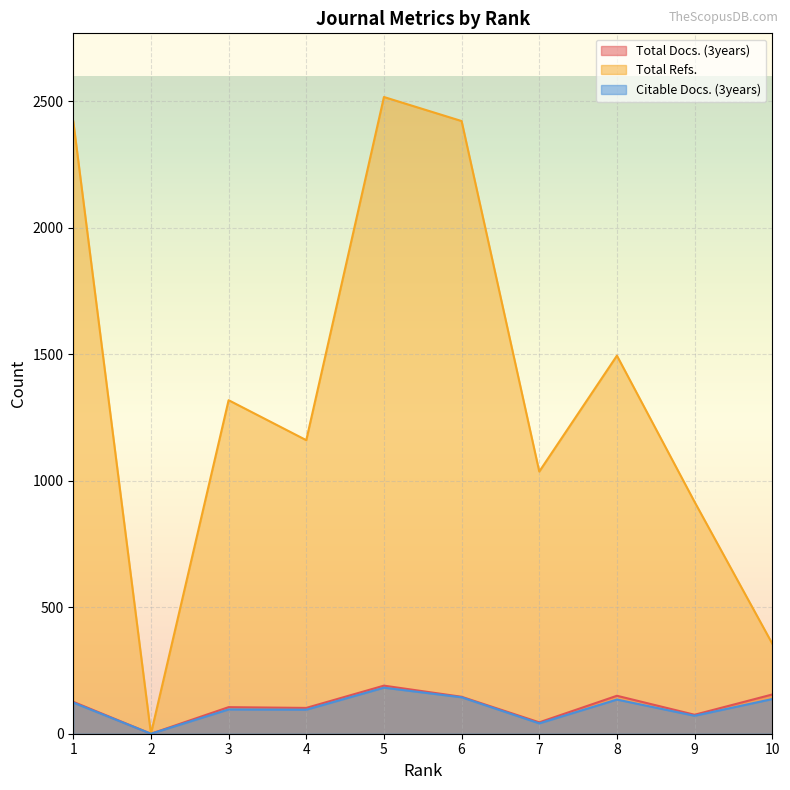

How many lines are shown in the chart?

3